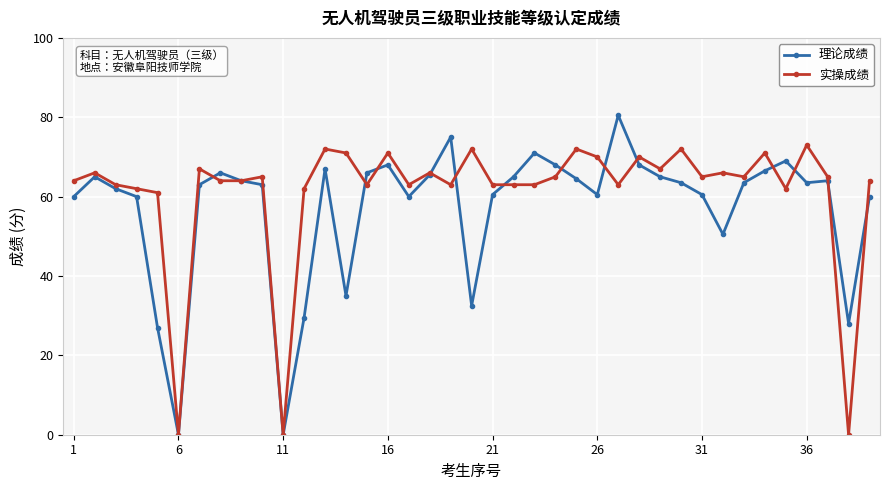

What is the greatest value displayed?

80.5